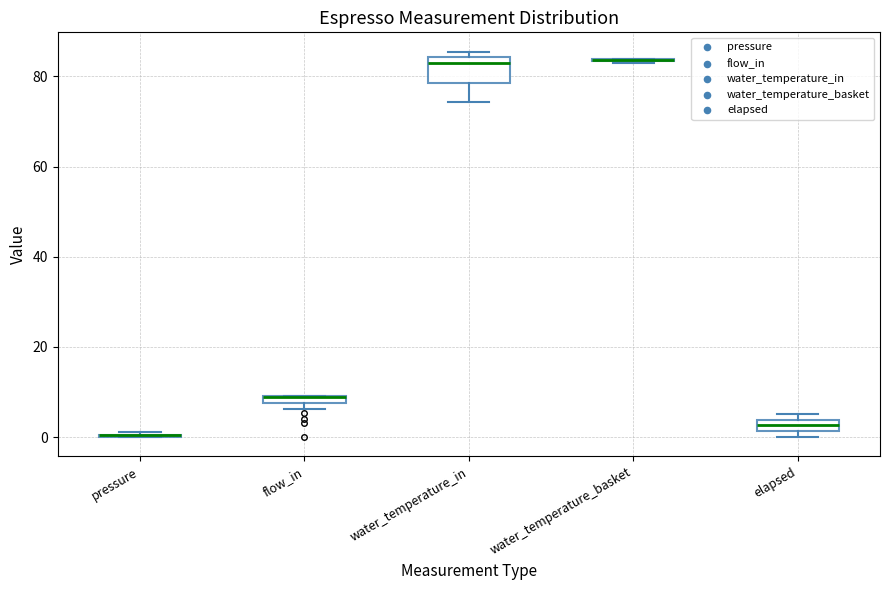

Where is the upper edge of the box for elapsed on the y-axis? The values are not printed on the chart, so give them approximately, as read against the axis.

4